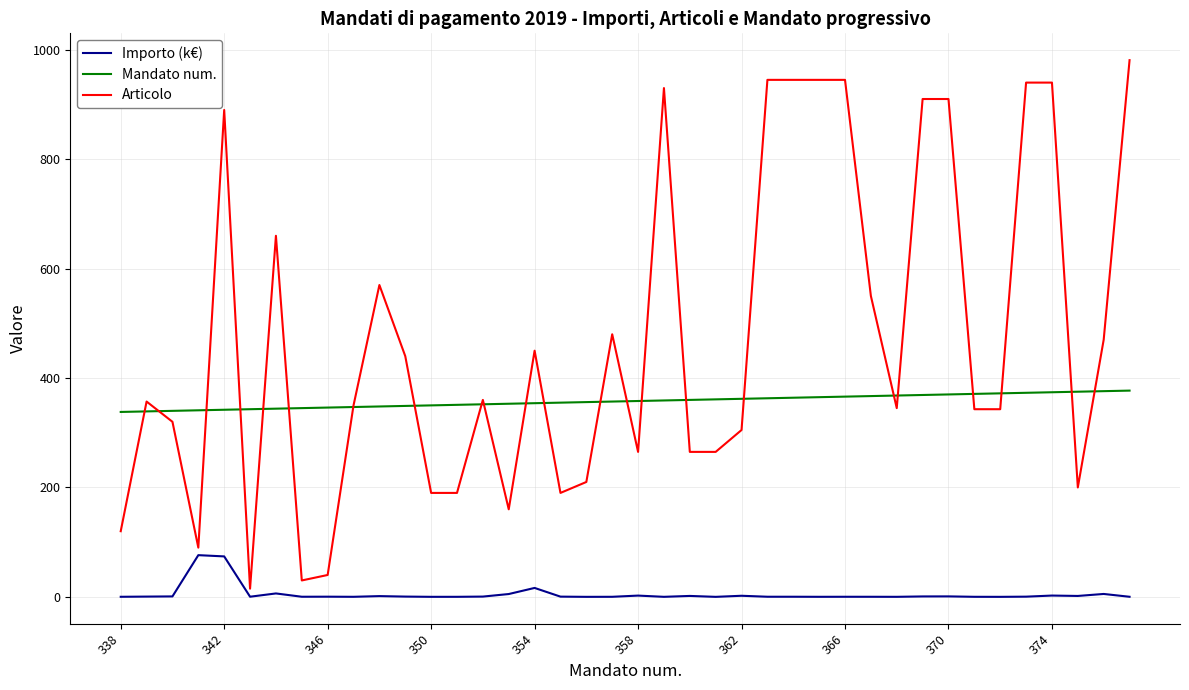

Which series has the largest total across all categories?

Articolo